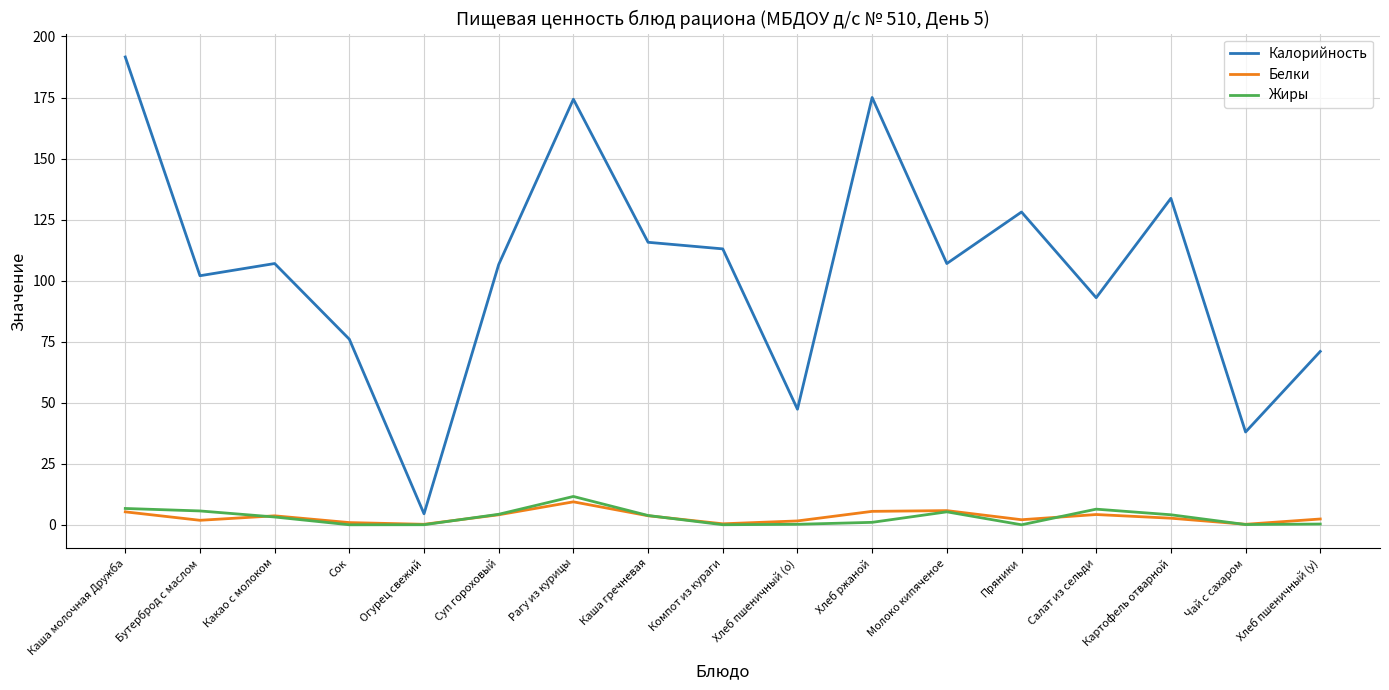

The value of Белки at Салат из сельди is 4.2. True or false?

True